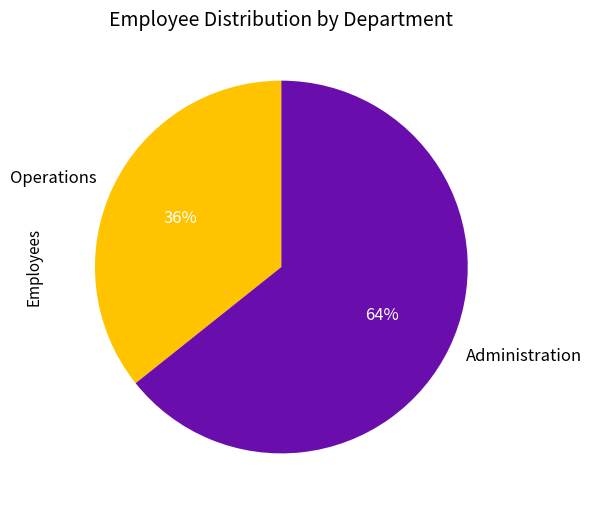

Does any single category account for the majority?

Yes